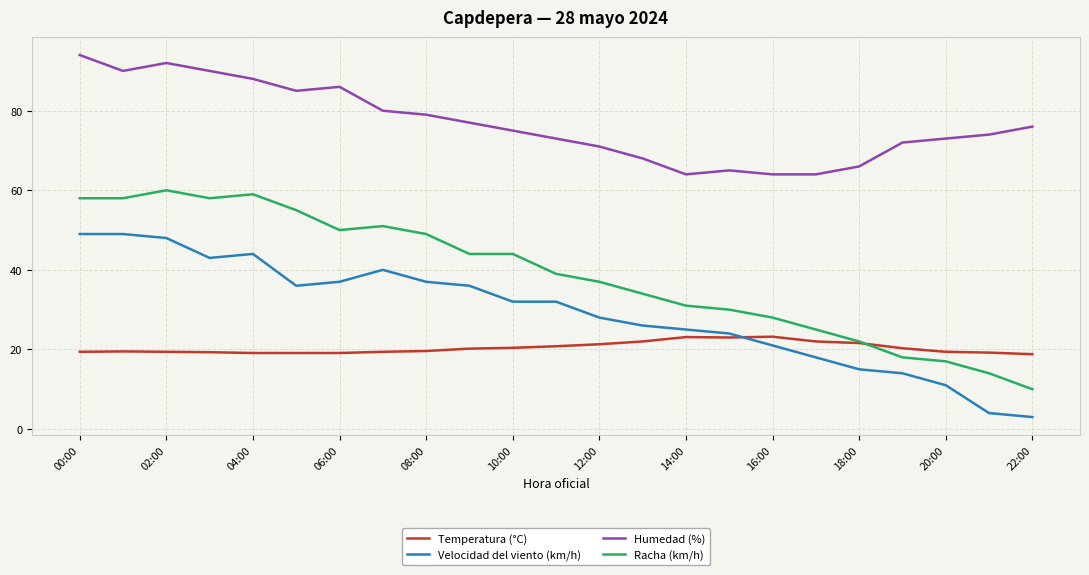

True or false: Humedad (%) and Racha (km/h) intersect in this chart.

False